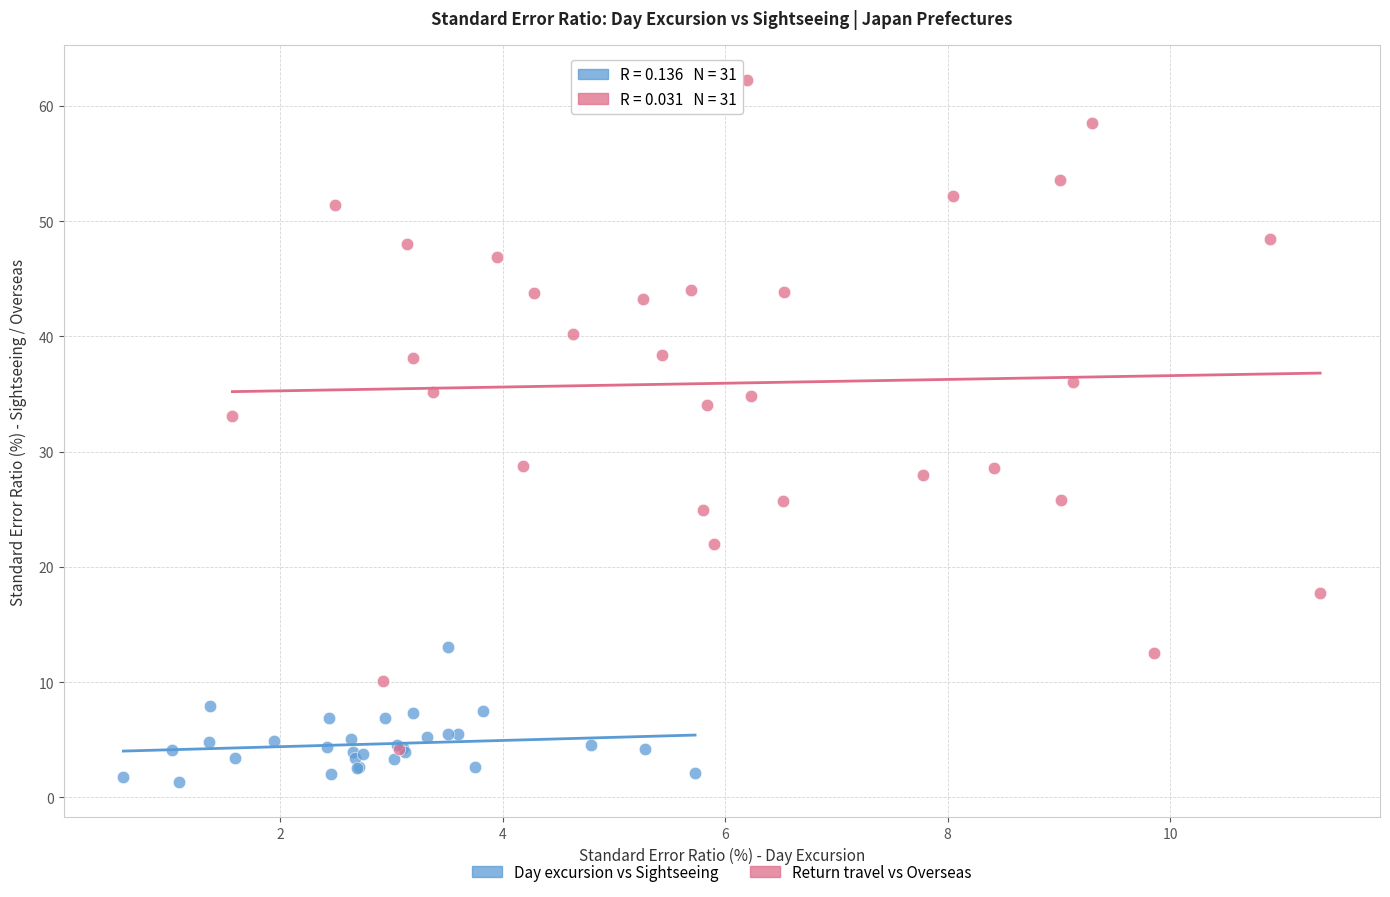

Which series has the largest Y range (max minus min)?

Return travel vs Overseas